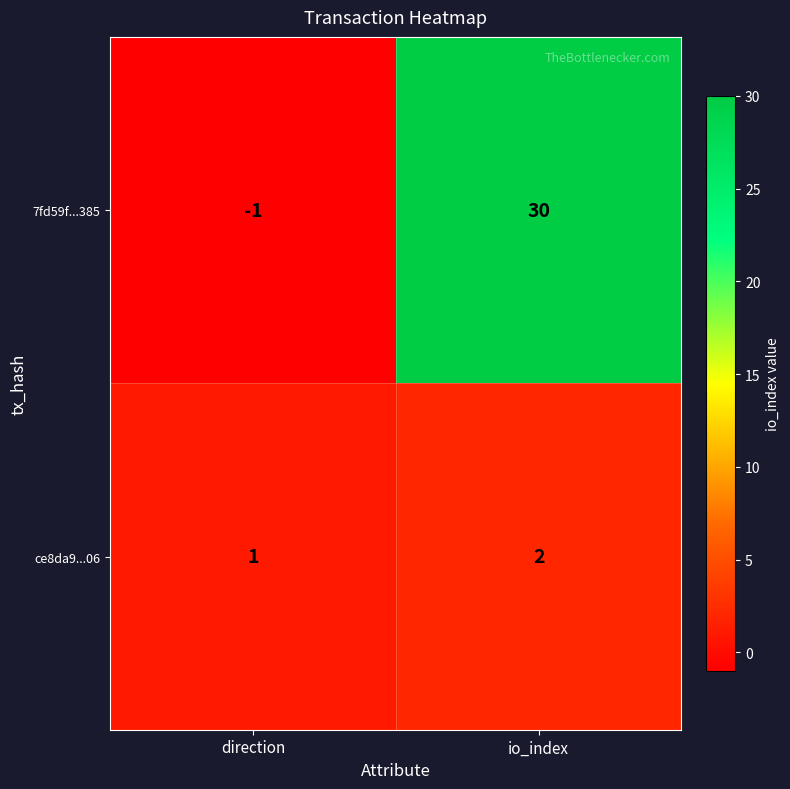

Which series has the widest spread of values?

7fd59f...385